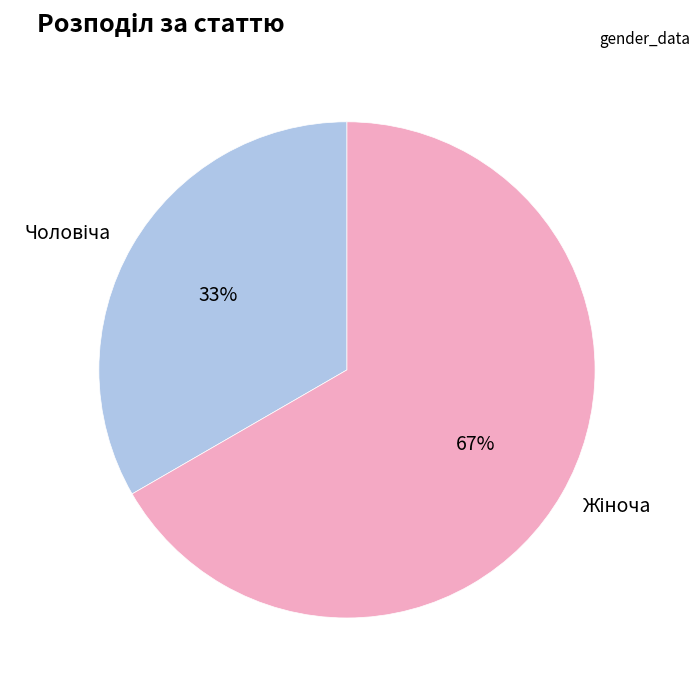

To the nearest percent, what is the average slice percentage?

50%